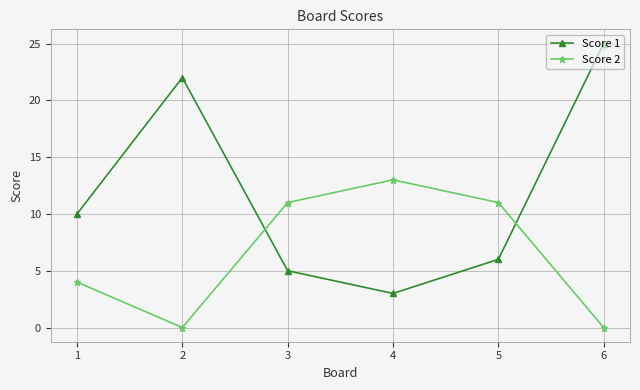

Reading left to right, what are all the values shown in this chart?

Score 1: 10	22	5	3	6	25
Score 2: 4	0	11	13	11	0